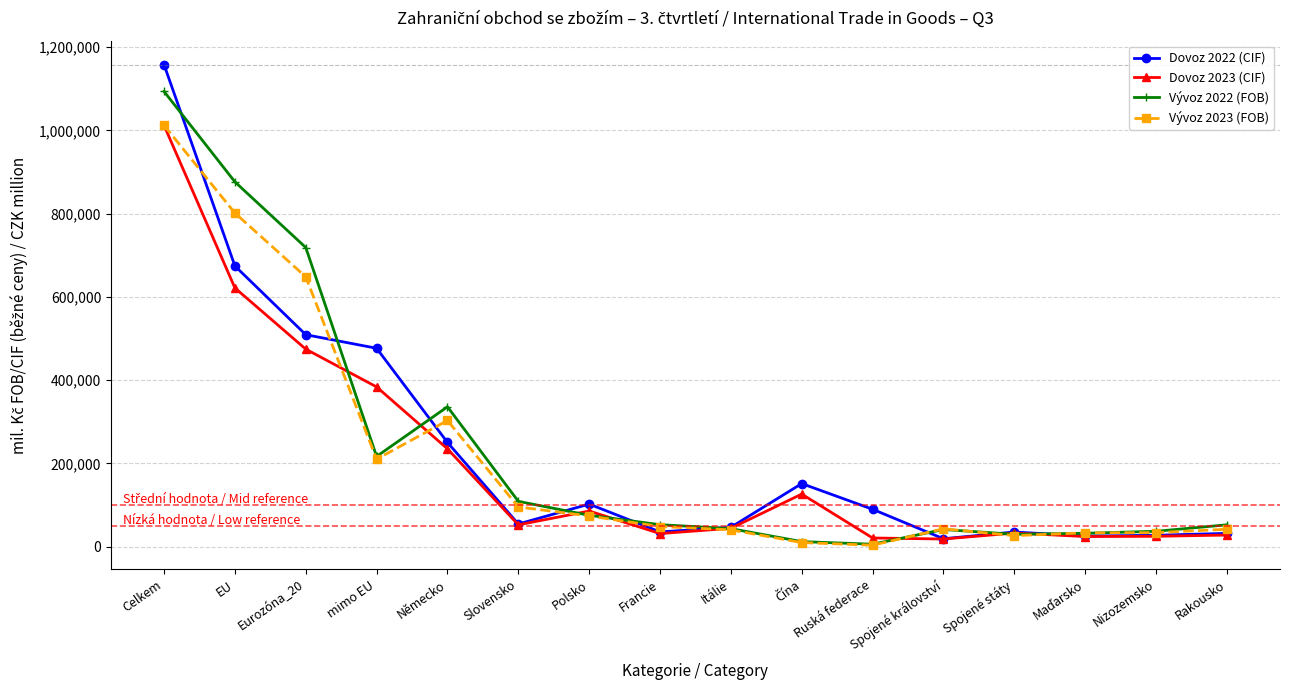

How many lines are shown in the chart?

4